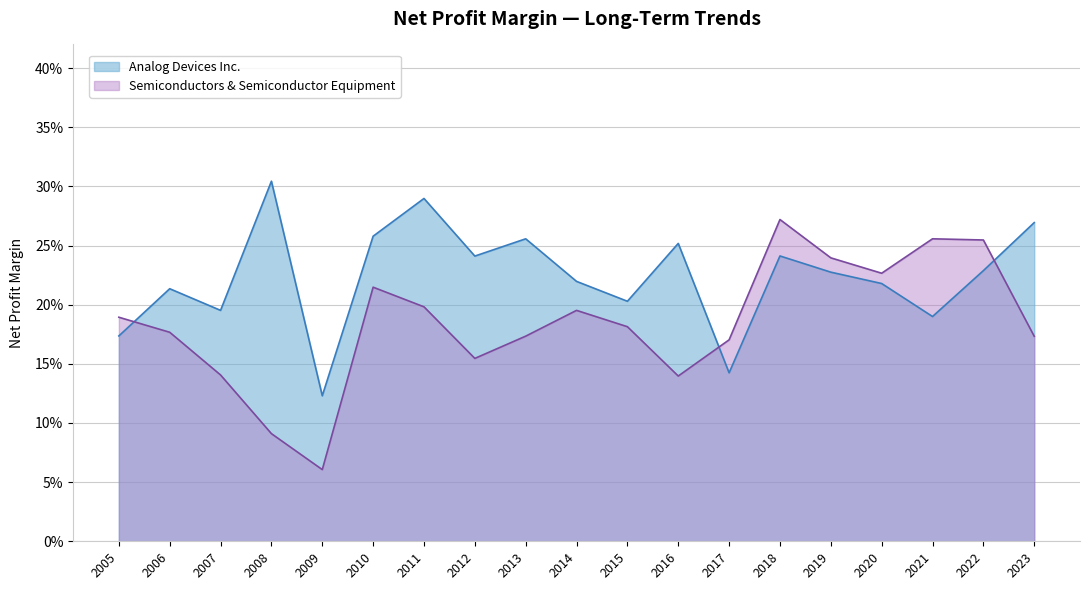

True or false: Analog Devices Inc. and Semiconductors & Semiconductor Equipment intersect in this chart.

True